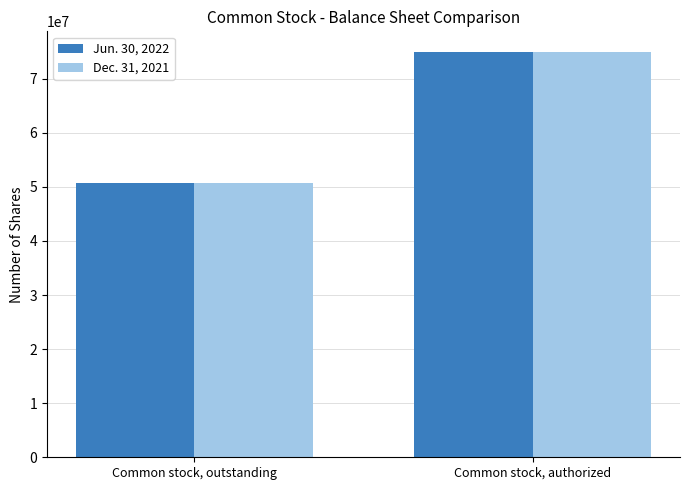

The value of Jun. 30, 2022 at Common stock, outstanding is 32401889. True or false?

False